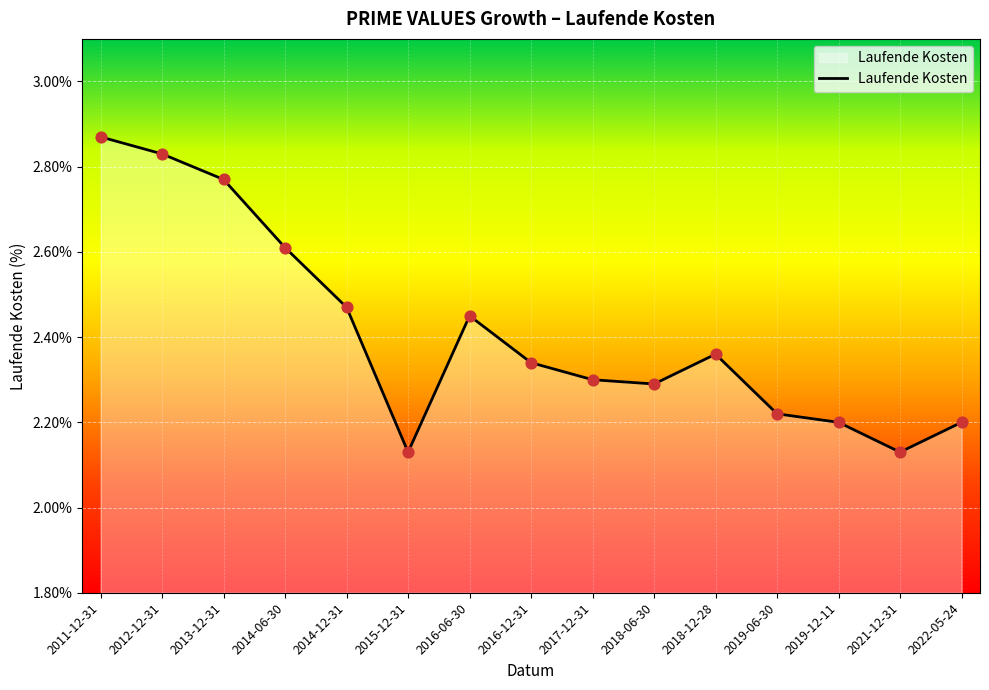

What is the change in value from 2011-12-31 to 2018-06-30?

-0.6